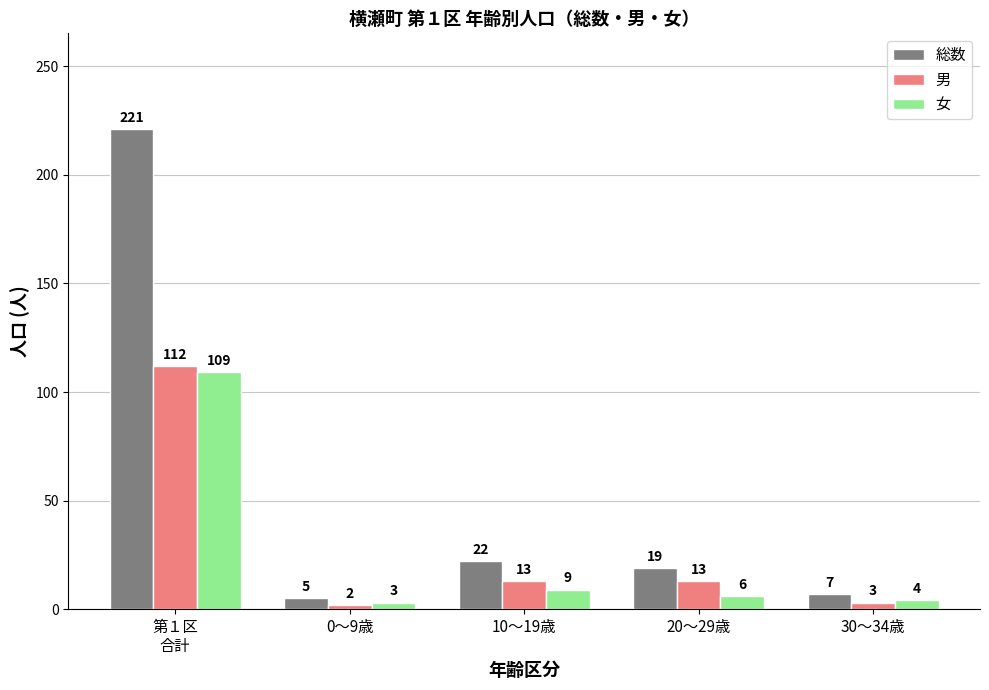

What is the total value across all series at 30～34歳?

14